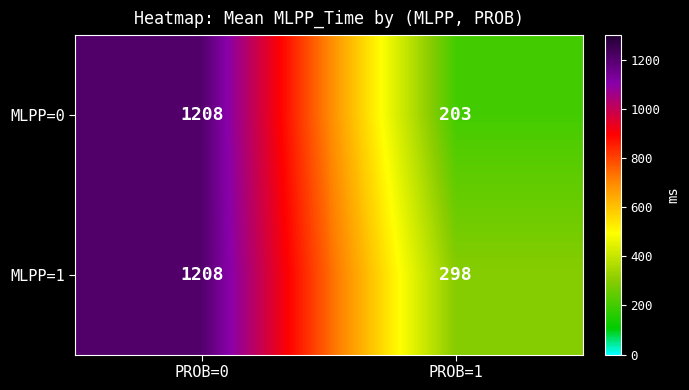

The MLPP=0 series shows 203 at PROB=1. True or false?

True